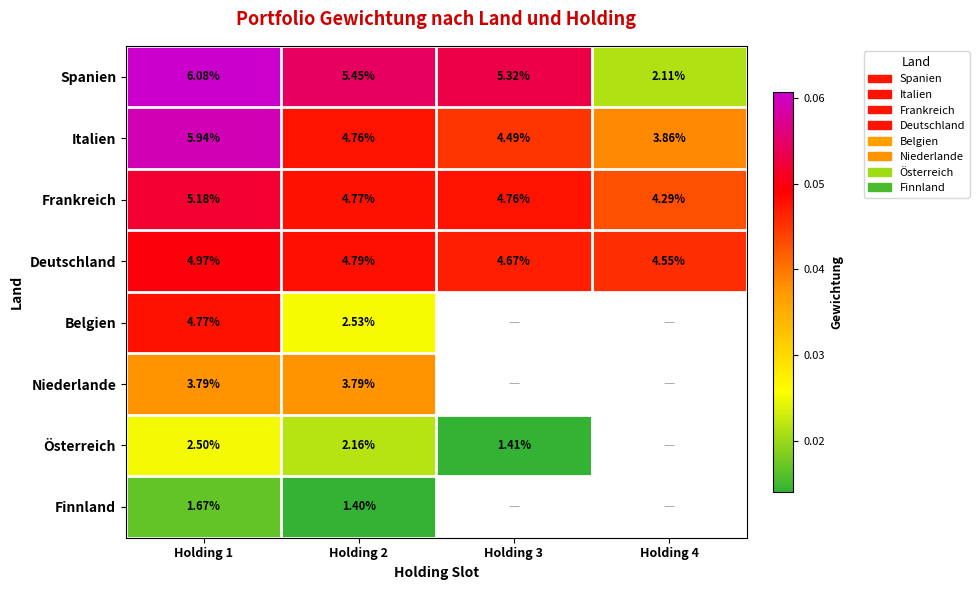

Is it true that Deutschland equals 0.1 at Holding 1?

False